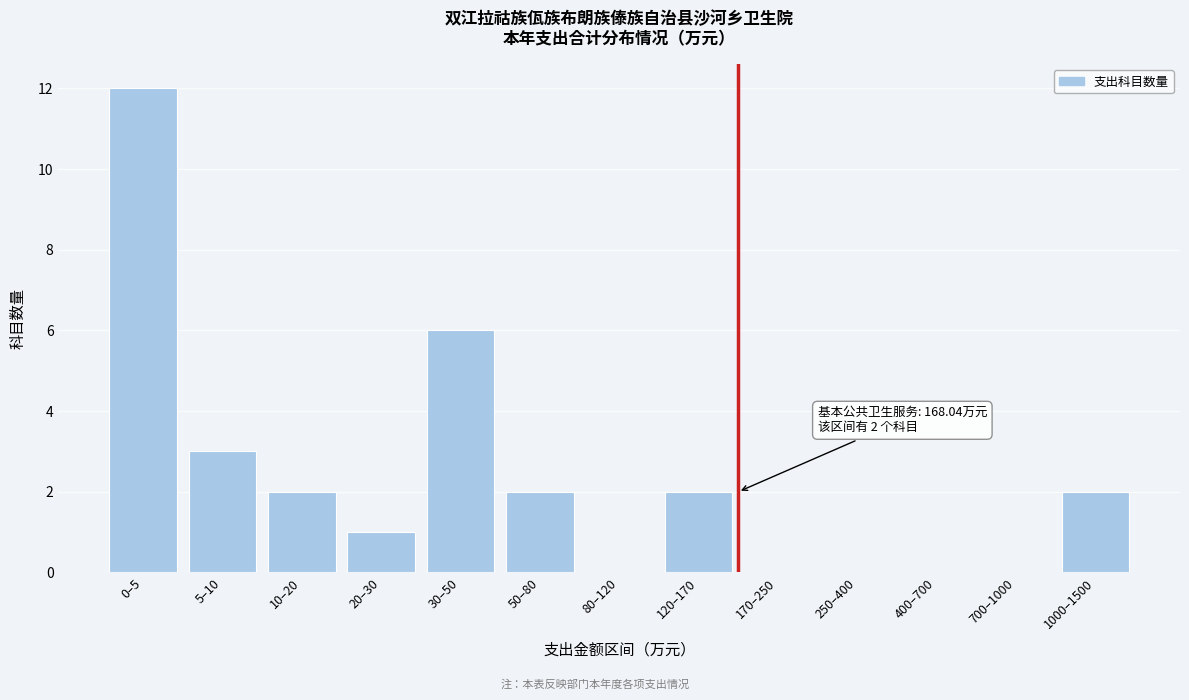

Reading left to right, list all the values displayed in this chart.

0–5=12	5–10=3	10–20=2	20–30=1	30–50=6	50–80=2	80–120=0	120–170=2	170–250=0	250–400=0	400–700=0	700–1000=0	1000–1500=2